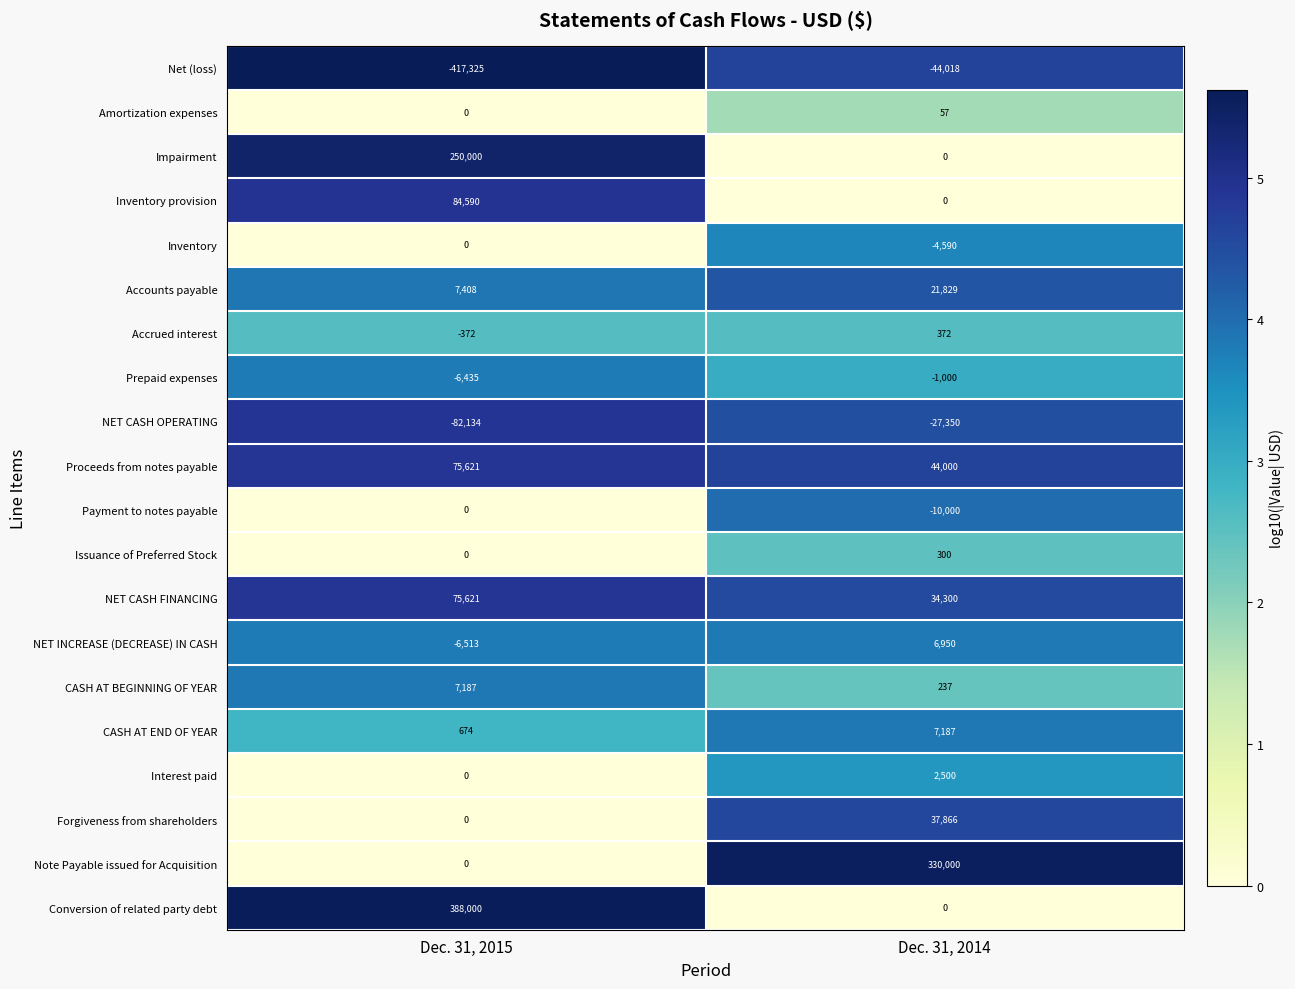

The value of Accounts payable at Dec. 31, 2015 is 7408. True or false?

True